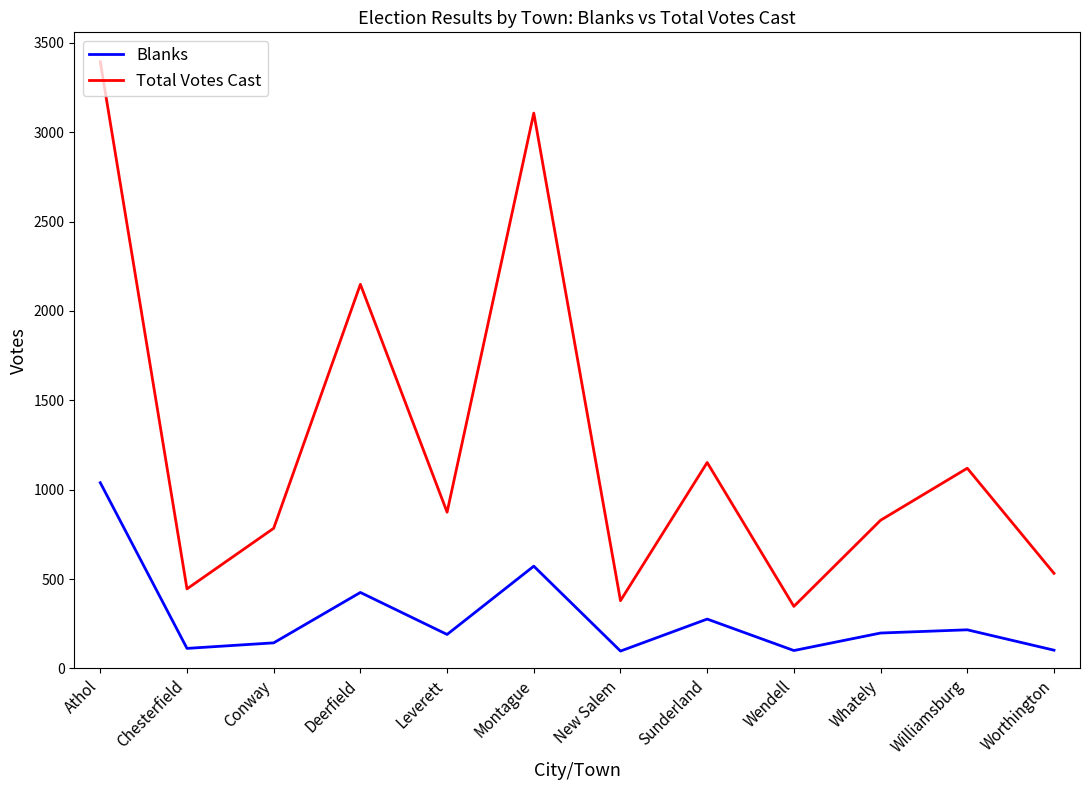

True or false: Total Votes Cast and Blanks cross at least once.

False